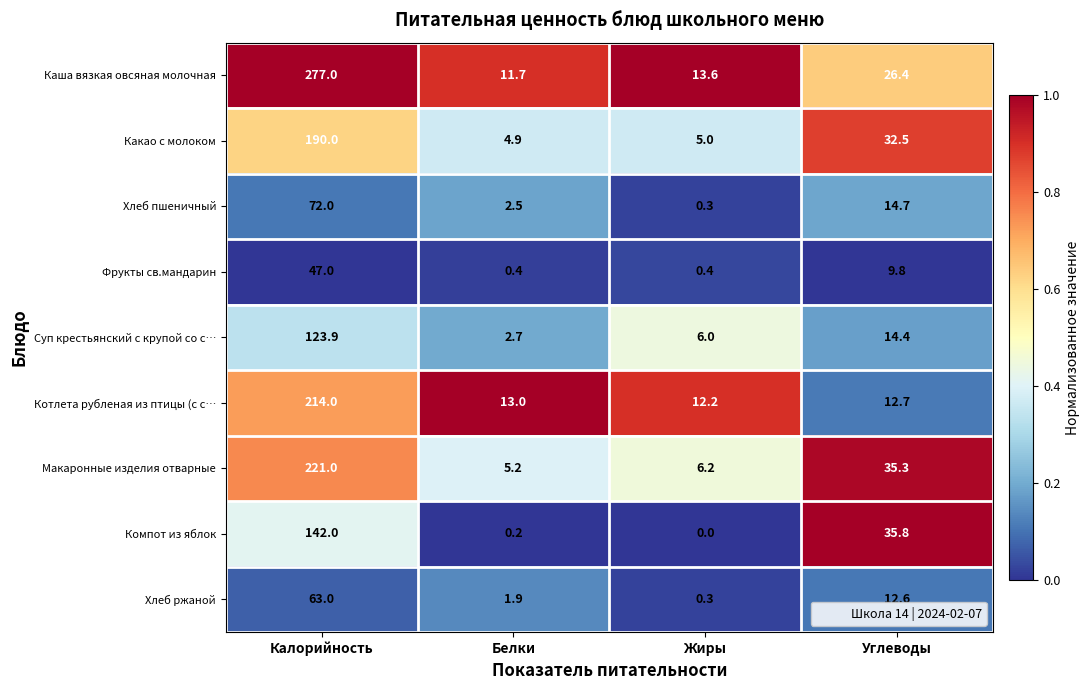

The Компот из яблок series shows 21.9 at Углеводы. True or false?

False